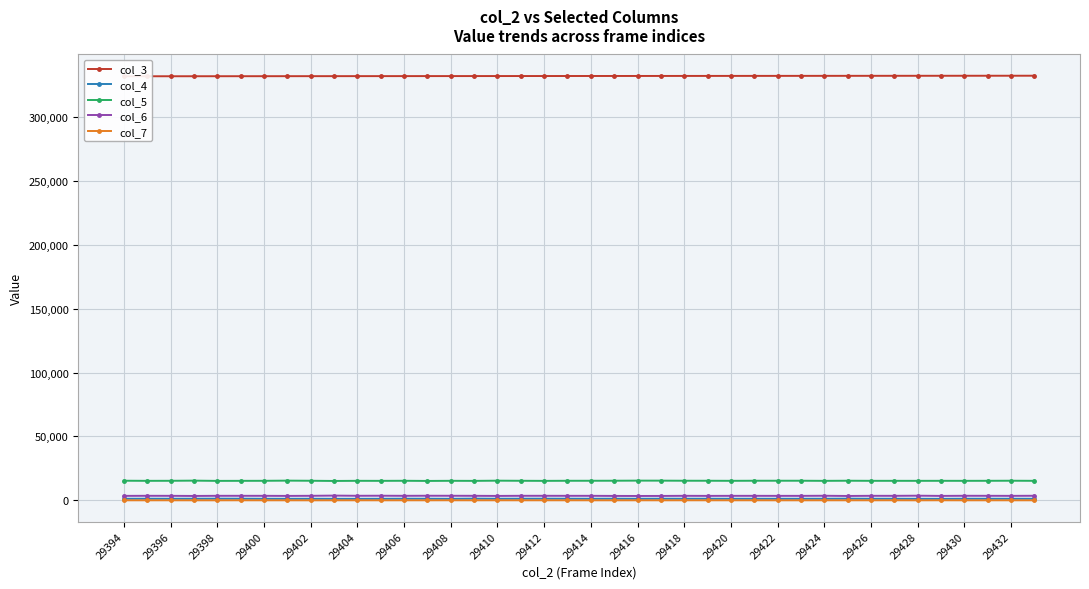

Is it true that col_6 equals 3554 at 29422?

True